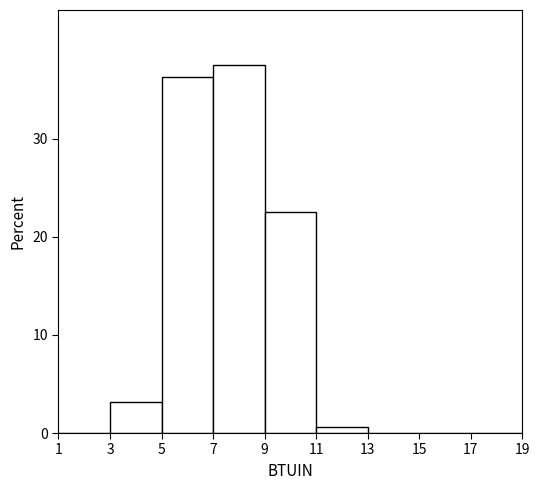

Which range on the x-axis has the tallest bar?

7 to 9